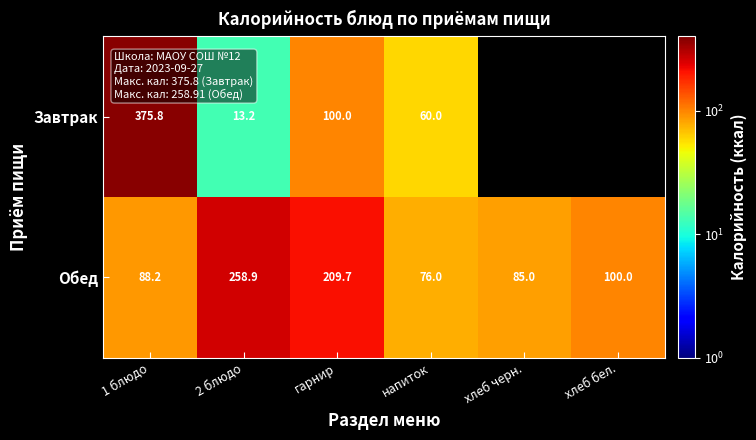

Is it true that Завтрак equals 140.2 at гарнир?

False